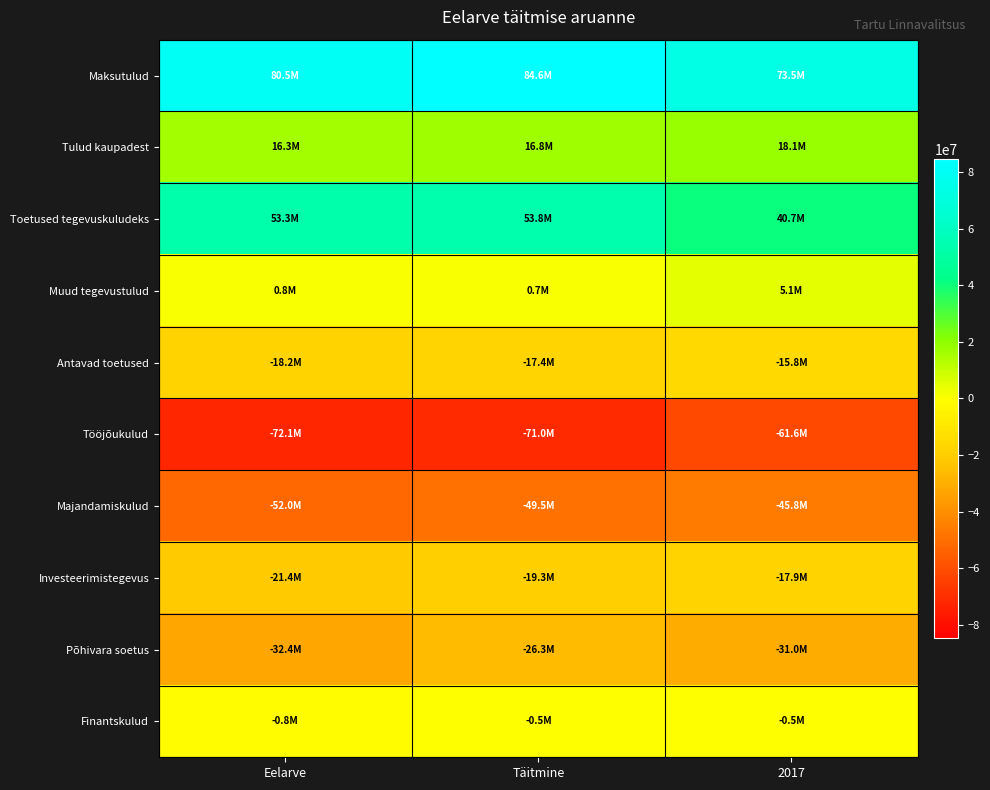

At which category is the sum across all series the highest?

Täitmine